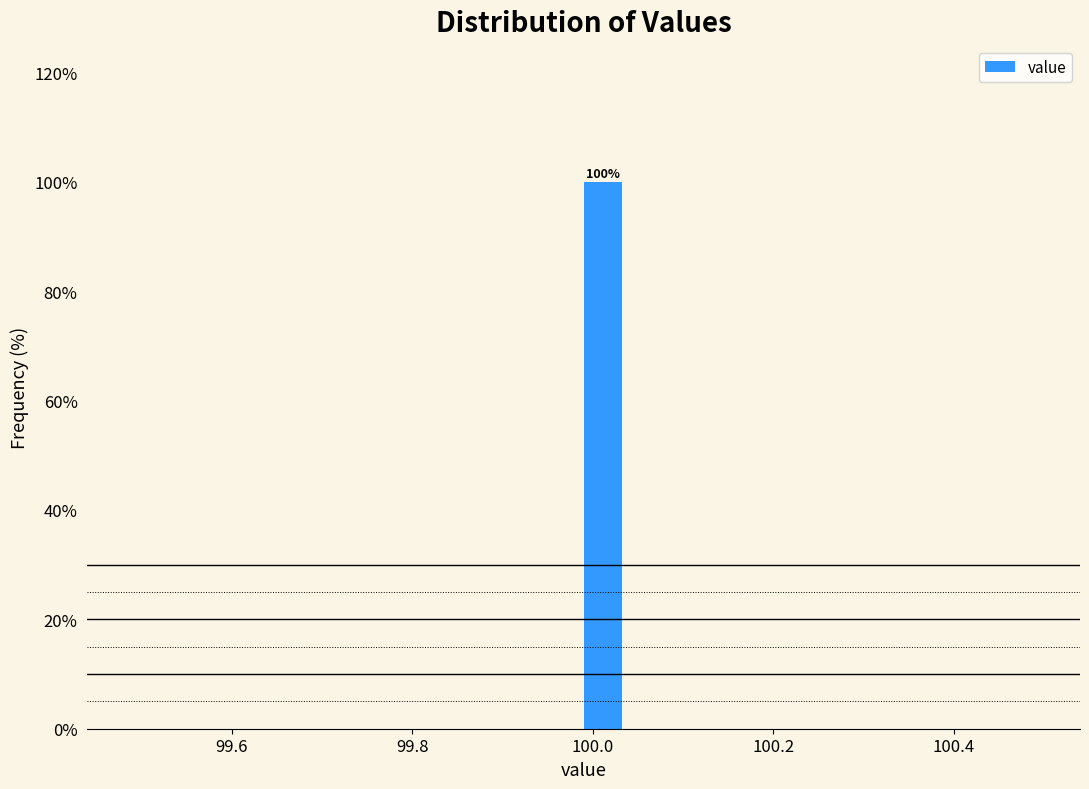

Around what value on the x-axis is the tallest bar? Give the approximate position of its centre, as read against the axis.

100.02